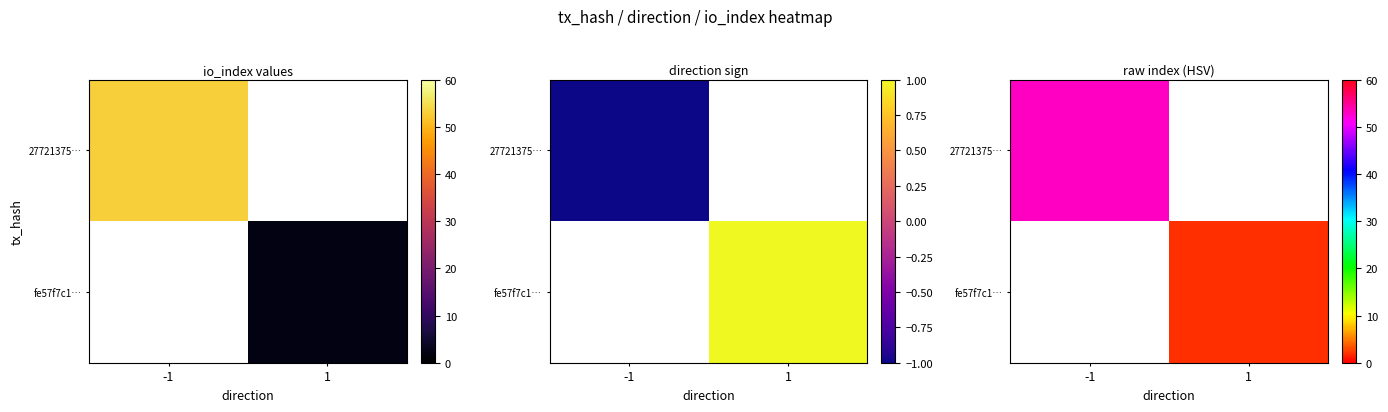

The value of 27721375… at -1 is 26.6. True or false?

False